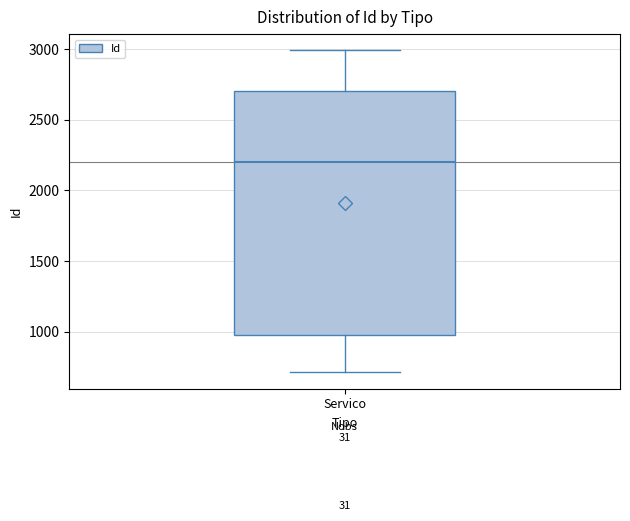

Where is the lower edge of the box for Servico on the y-axis? The values are not printed on the chart, so give them approximately, as read against the axis.

950